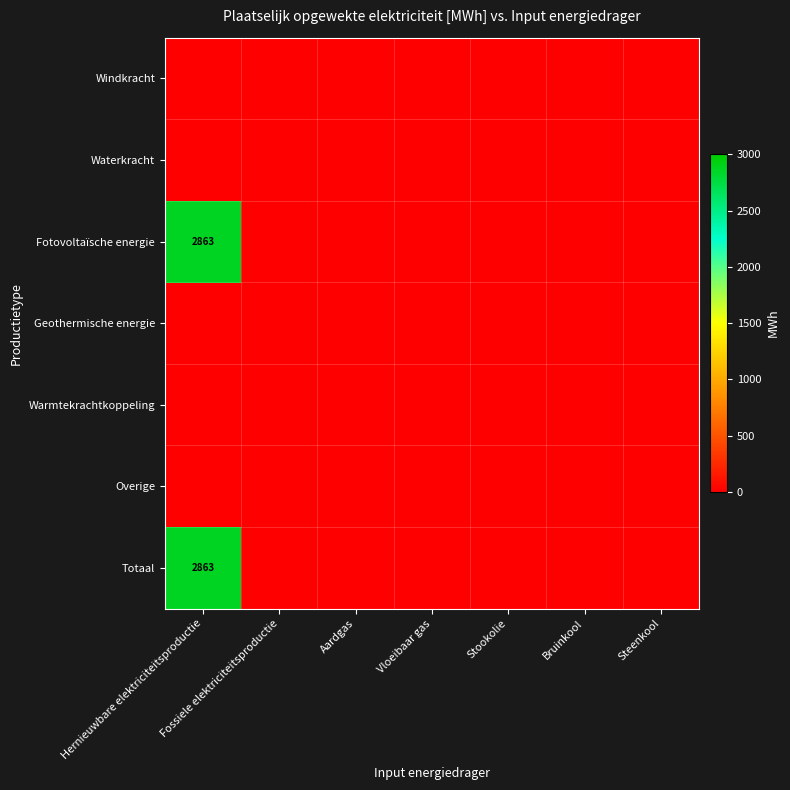

At which category is the sum across all series the highest?

Hernieuwbare elektriciteitsproductie